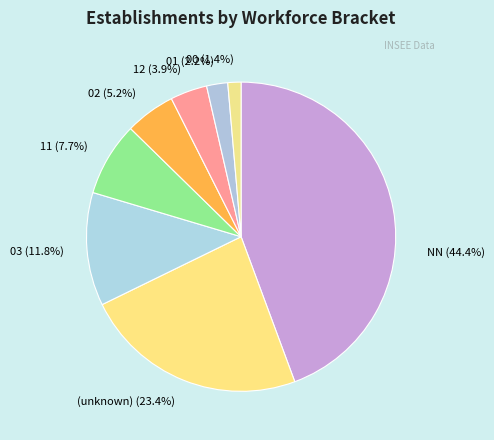

What portion of the pie excludes 01 (2.2%)?

97.8%